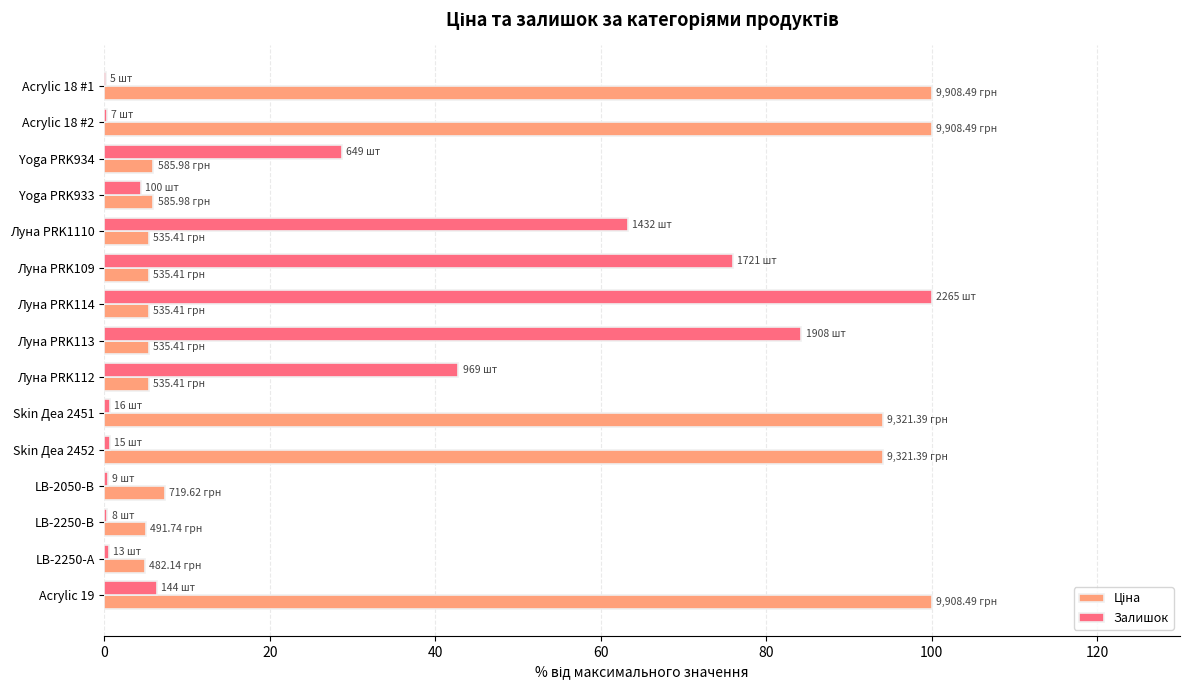

What is the maximum value for Залишок?

100.0